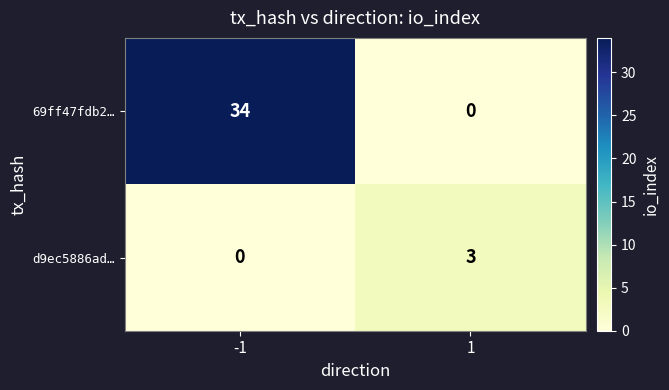

Which series changed the most between -1 and 1?

69ff47fdb2…